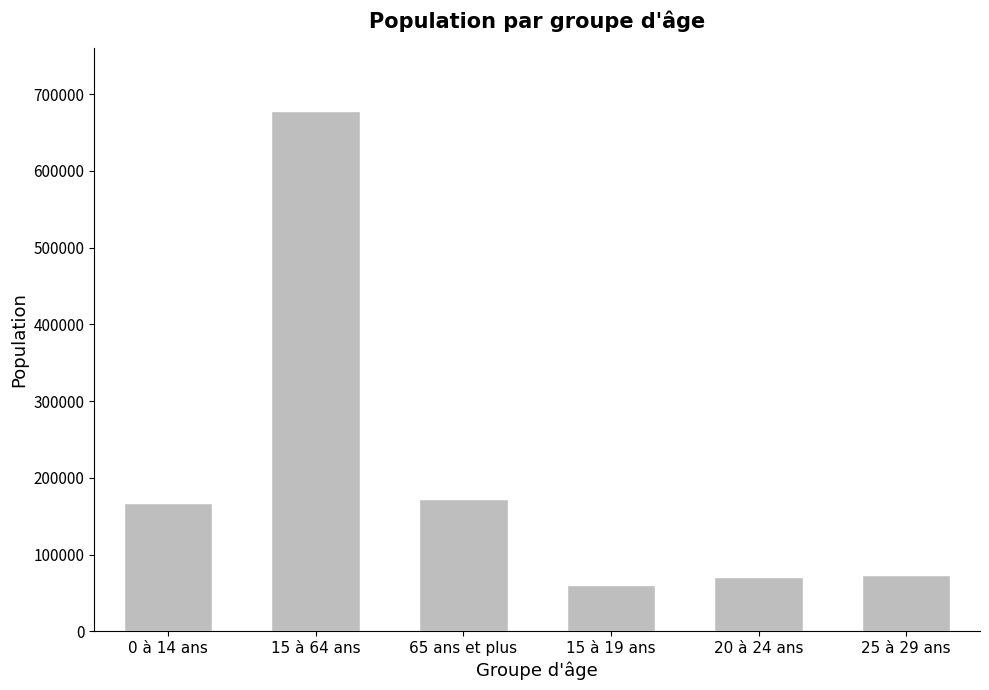

Approximately how many times larger is the value at 25 à 29 ans compared to 65 ans et plus?

0.4